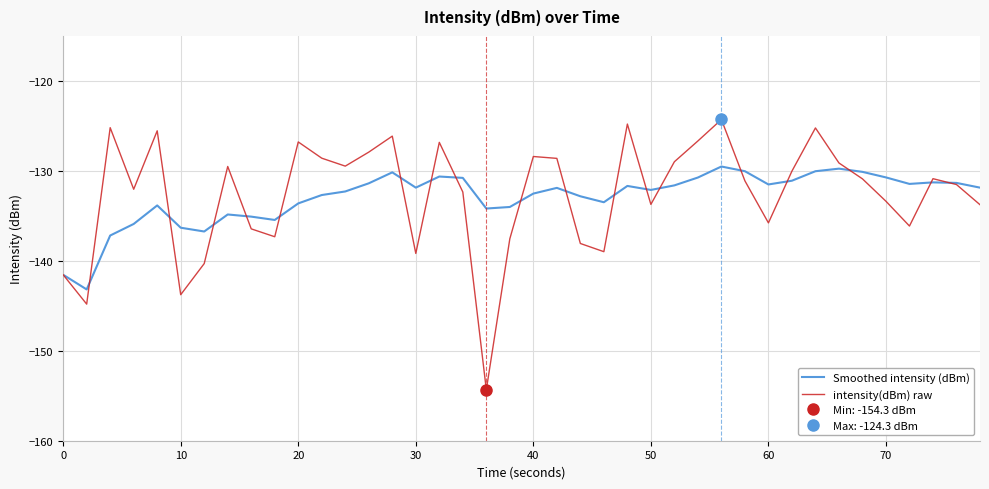

What is the approximate value of intensity(dBm) raw at 10?

-143.8